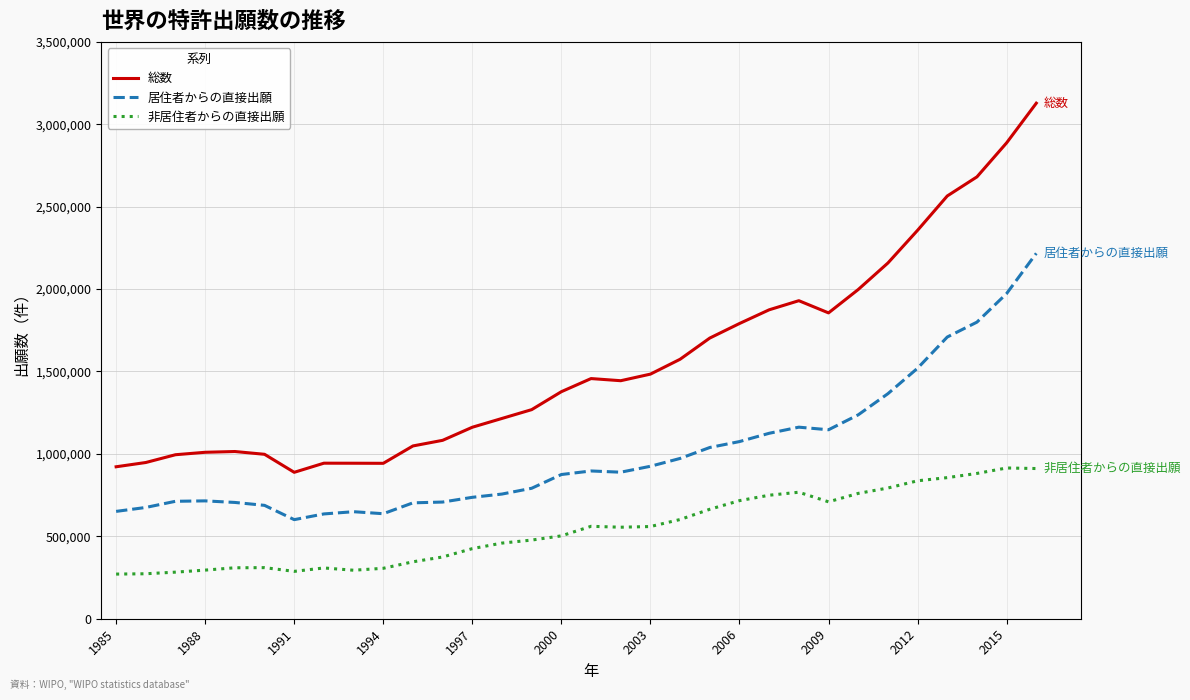

True or false: 非居住者からの直接出願 and 居住者からの直接出願 cross at least once.

False